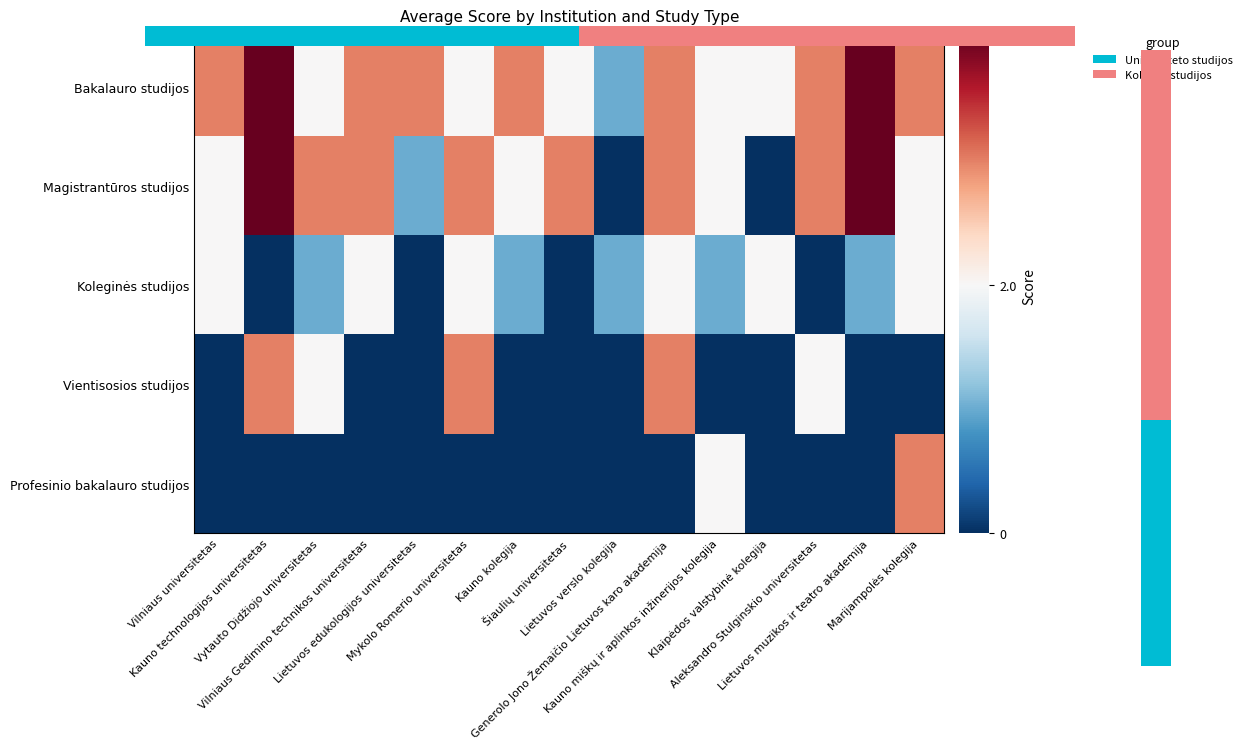

Which has a higher value, Klaipėdos valstybinė kolegija or Vytauto Didžiojo universitetas?

Klaipėdos valstybinė kolegija